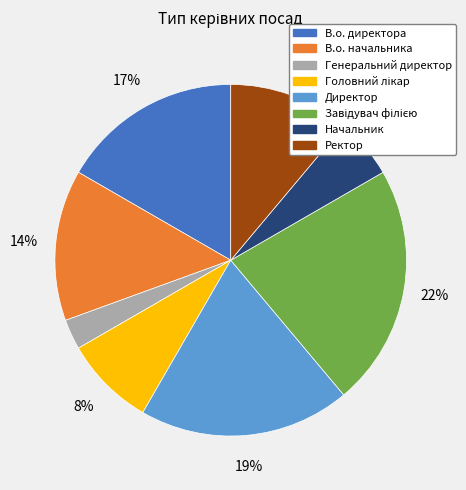

To the nearest percent, what is the difference between the В.о. директора and В.о. начальника slice percentages?

3%